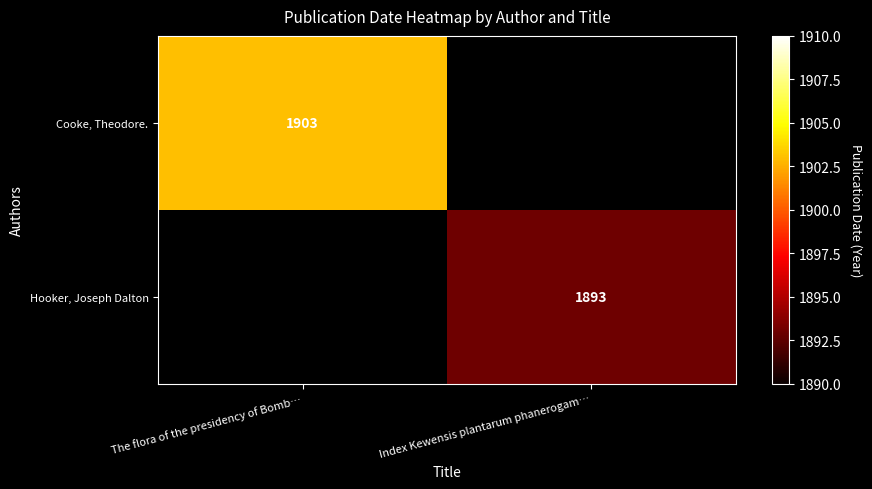

Is it true that Hooker, Joseph Dalton equals 1893 at Index Kewensis plantarum phanerogam…?

True